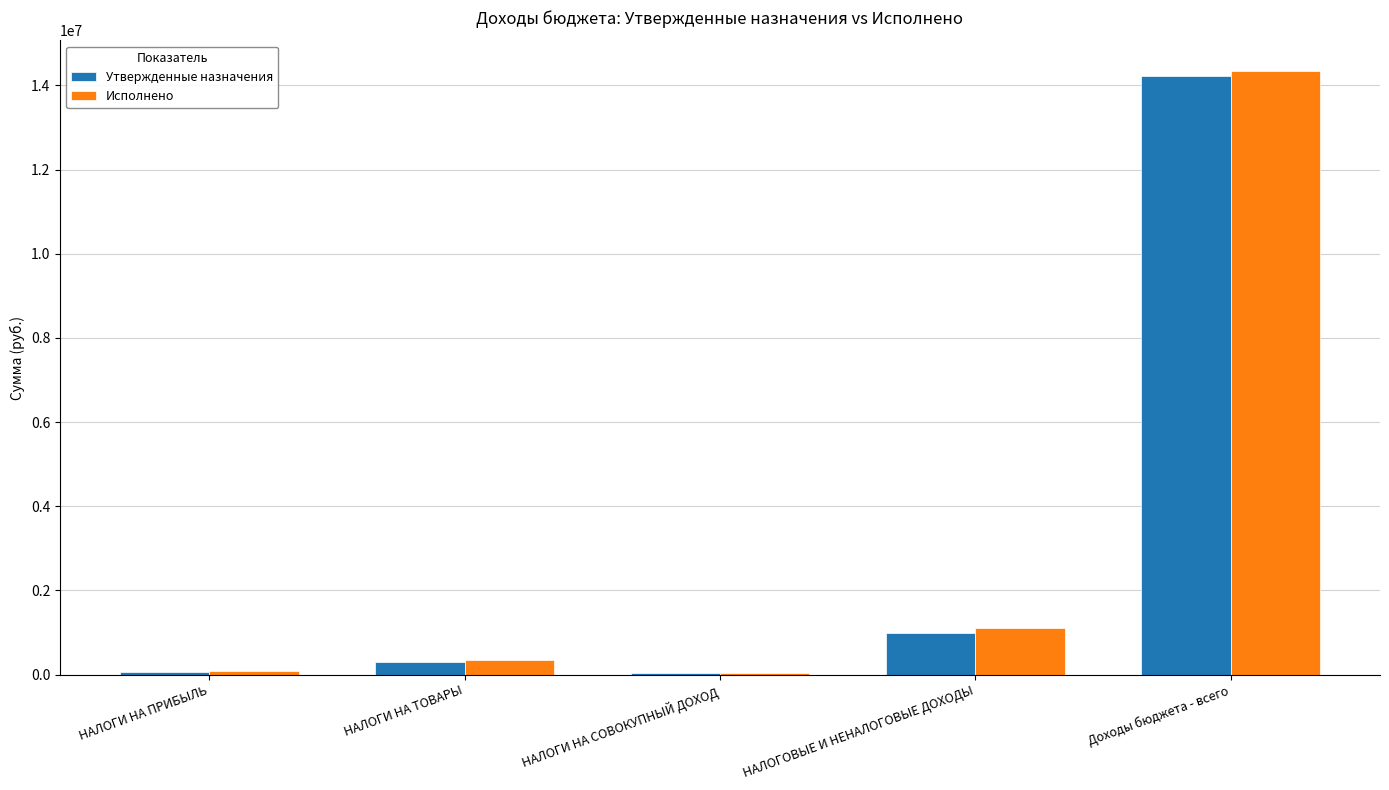

At which label is Исполнено closest to 7189350?

НАЛОГОВЫЕ И НЕНАЛОГОВЫЕ ДОХОДЫ